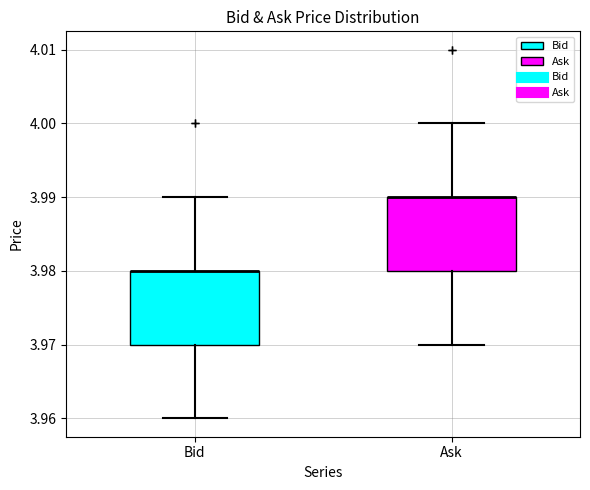

Reading left to right, read every box against the y-axis: the position of its median line, the range the box covers, and the ends of its whiskers. The values are not printed on the chart, so give them approximately, as read against the axis.

Bid: median 3.98 (drawn on the box's upper edge), box 3.97 to 3.98, whiskers 3.96 to 3.99
Ask: median 3.99 (drawn on the box's upper edge), box 3.98 to 3.99, whiskers 3.97 to 4.00